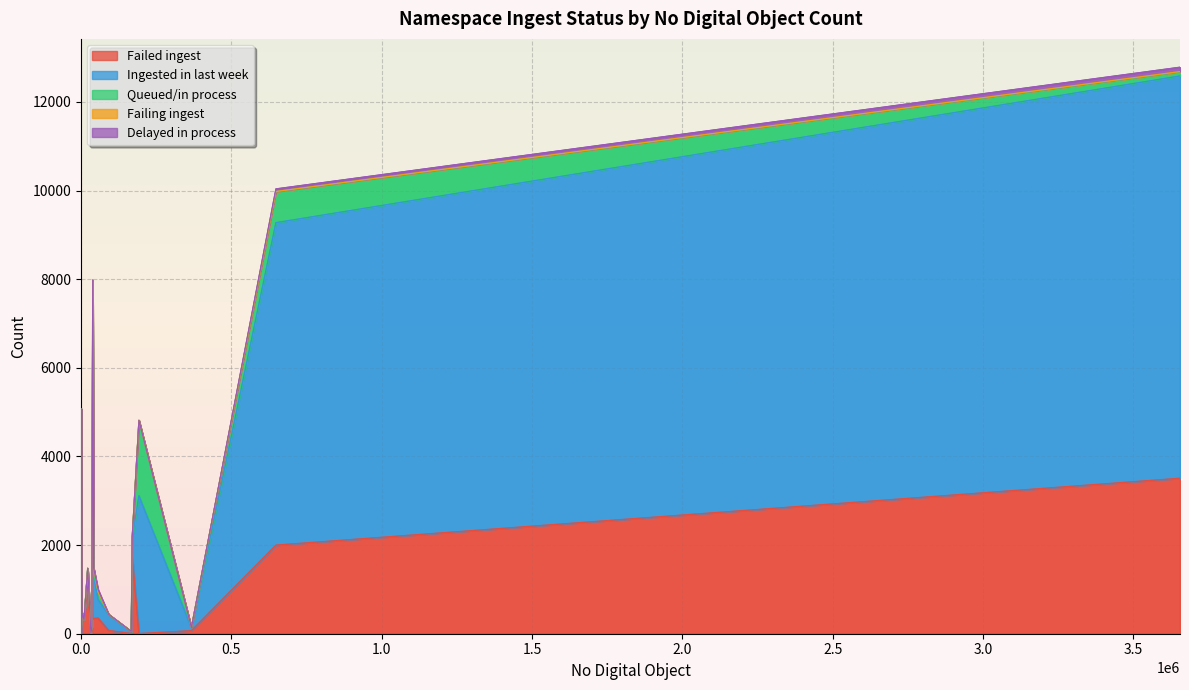

The Failed ingest series shows 64 at nyp. True or false?

False